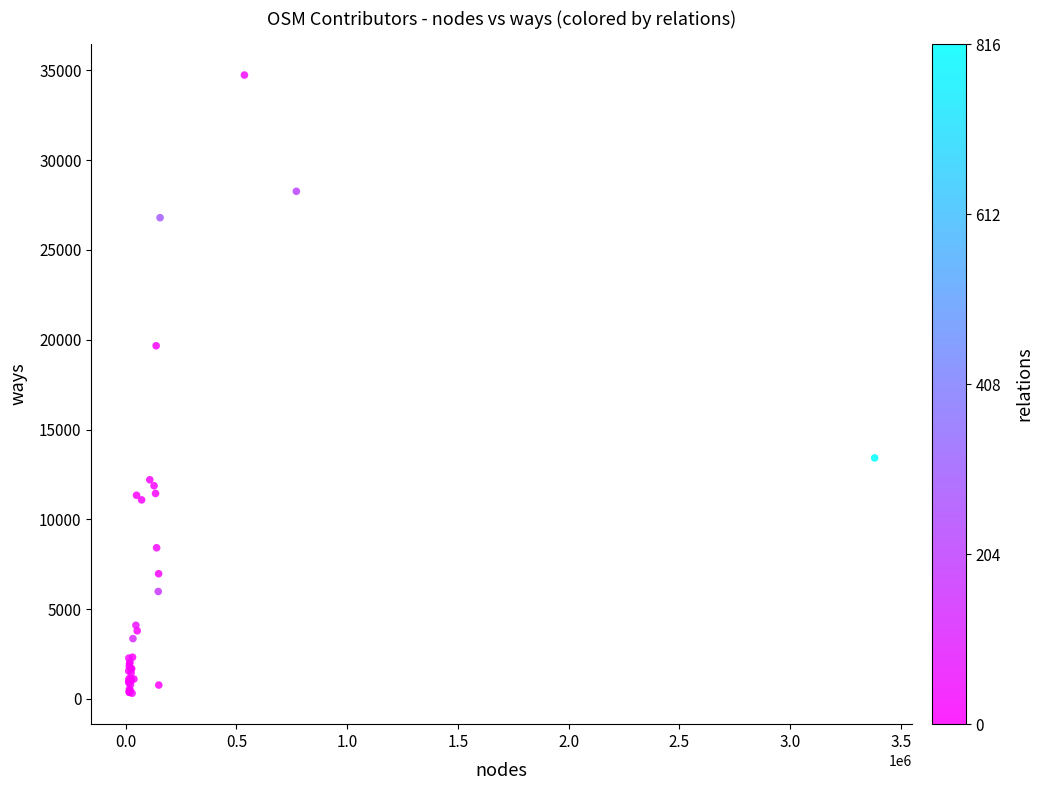

What Y value in the scatter plot is closest to 17524?

19661